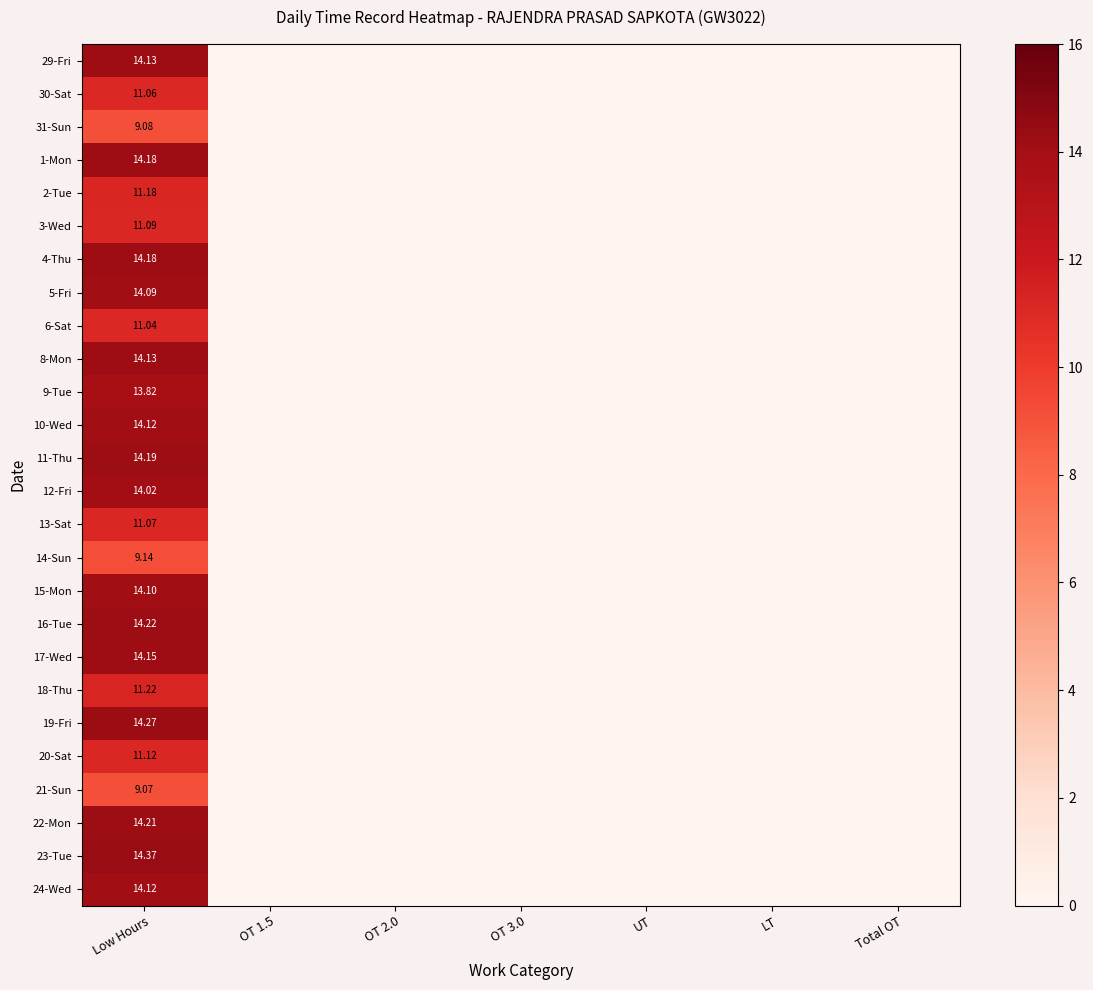

Is it true that 8-Mon equals 0.0 at Total OT?

True